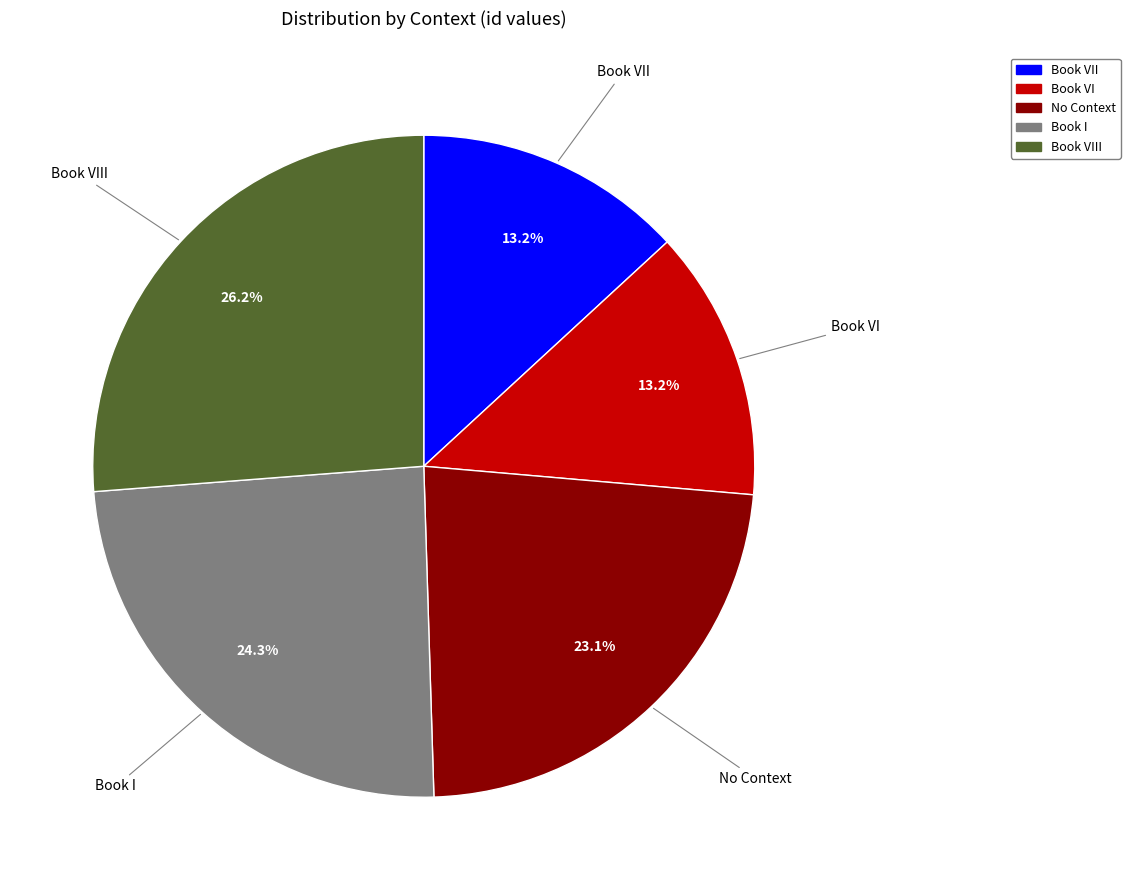

Is there any slice that represents more than half of the pie?

No